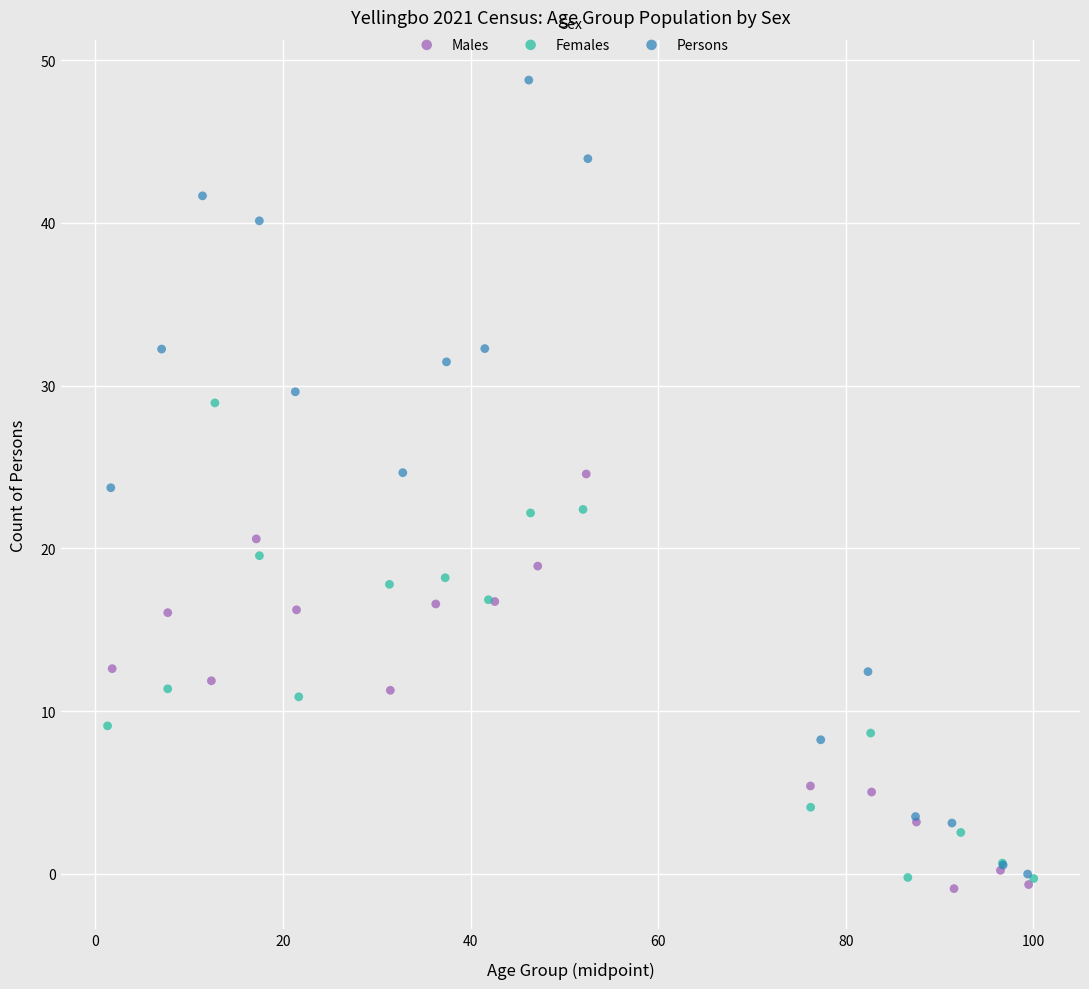

Which series contains the highest Y value?

Persons